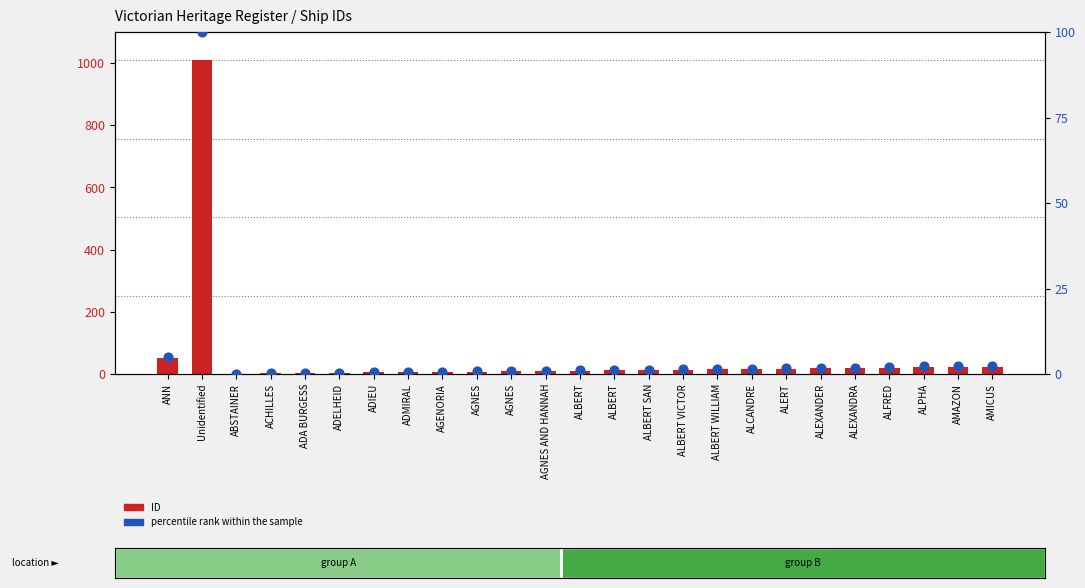

What is the total value across all series at ALFRED?

22.0